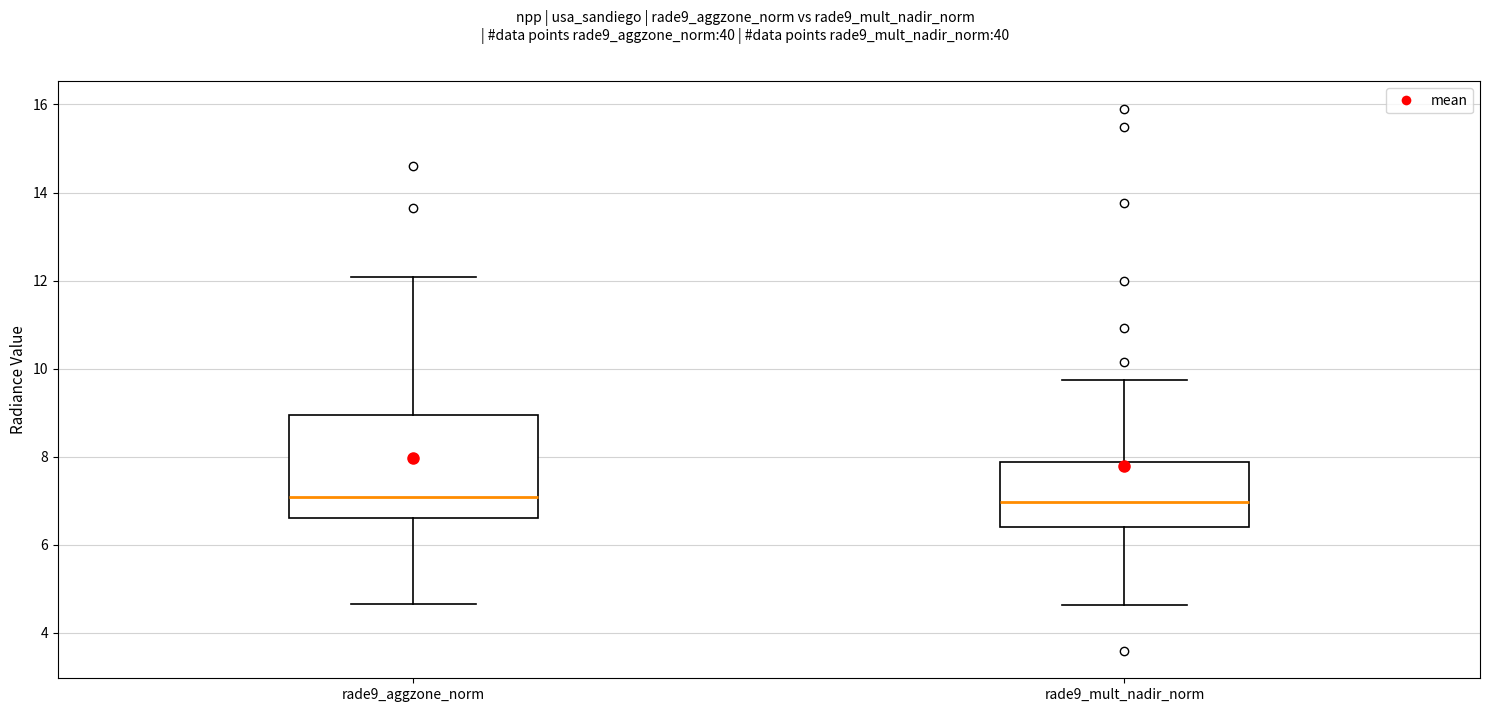

Where does the upper whisker of the box for rade9_mult_nadir_norm end on the y-axis? The values are not printed on the chart, so give them approximately, as read against the axis.

9.8